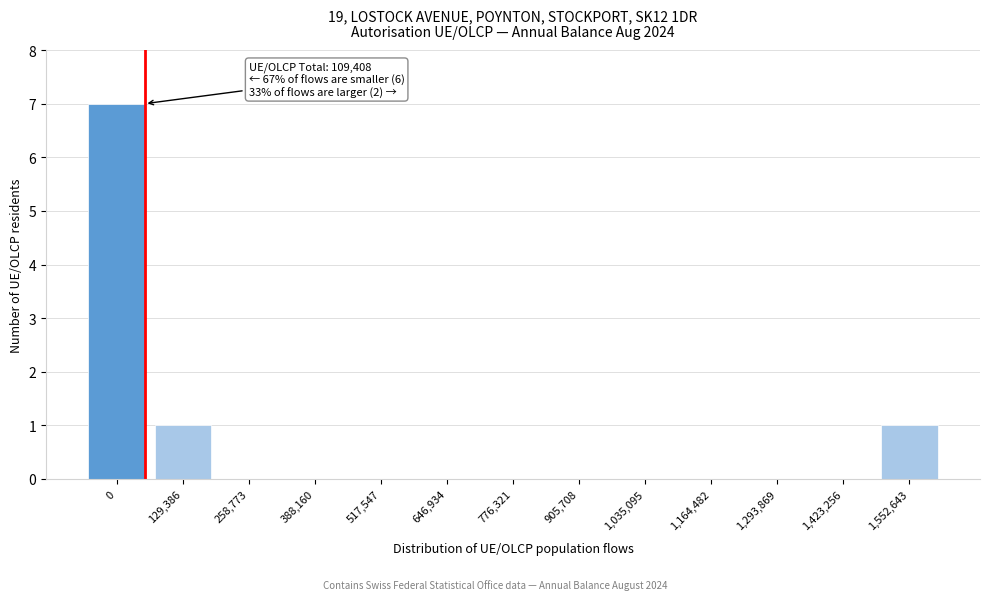

Reading right to left, what are all the values shown in this chart?

1,552,643=1	1,423,256=0	1,293,869=0	1,164,482=0	1,035,095=0	905,708=0	776,321=0	646,934=0	517,547=0	388,160=0	258,773=0	129,386=1	0=7